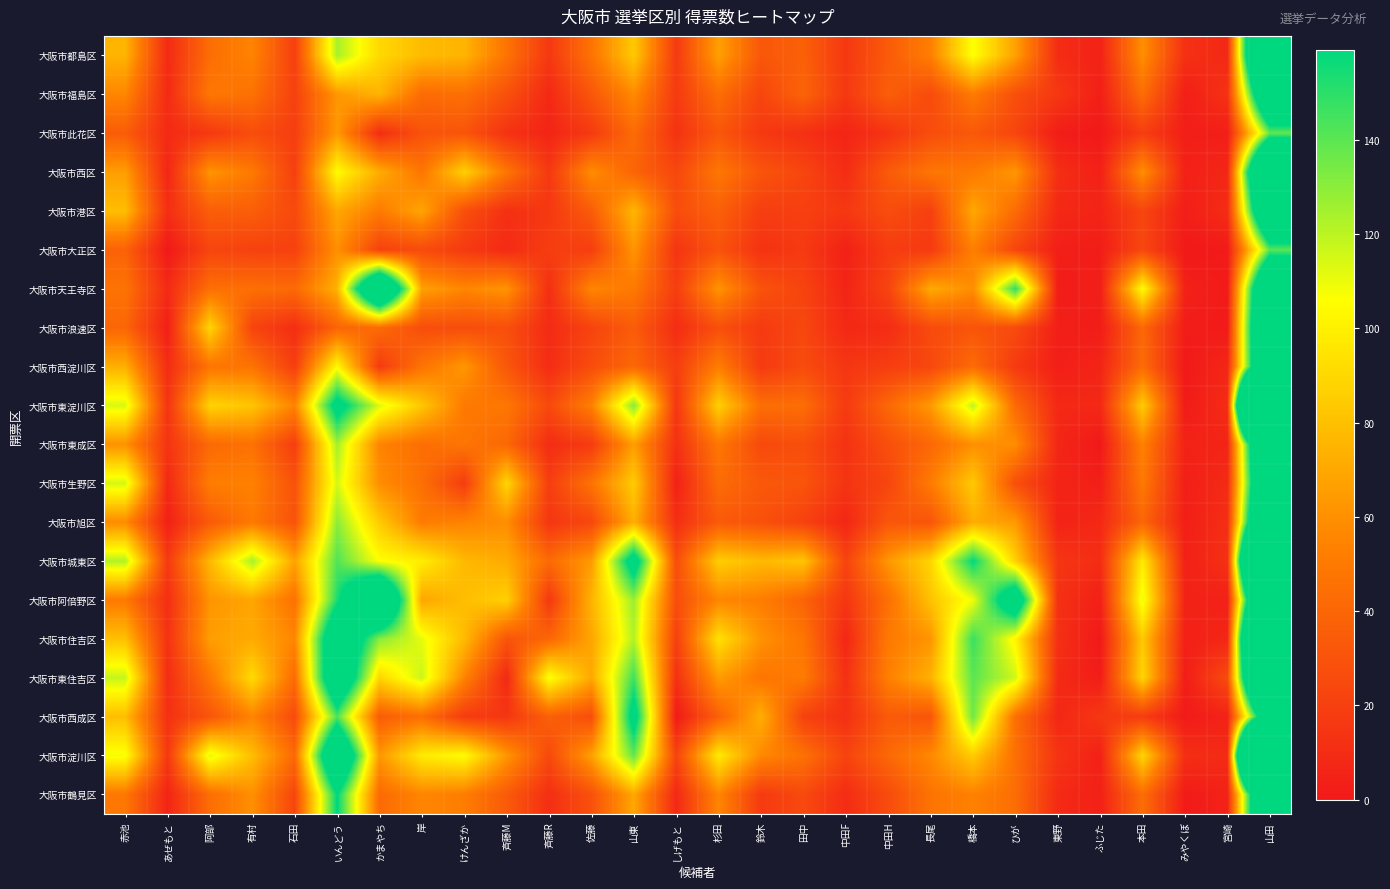

Rank the series at 山田 from lowest to highest value.

大阪市此花区, 大阪市大正区, 大阪市西成区, 大阪市福島区, 大阪市港区, 大阪市天王寺区, 大阪市西淀川区, 大阪市生野区, 大阪市浪速区, 大阪市鶴見区, 大阪市東成区, 大阪市旭区, 大阪市西区, 大阪市阿倍野区, 大阪市都島区, 大阪市東住吉区, 大阪市住吉区, 大阪市城東区, 大阪市淀川区, 大阪市東淀川区